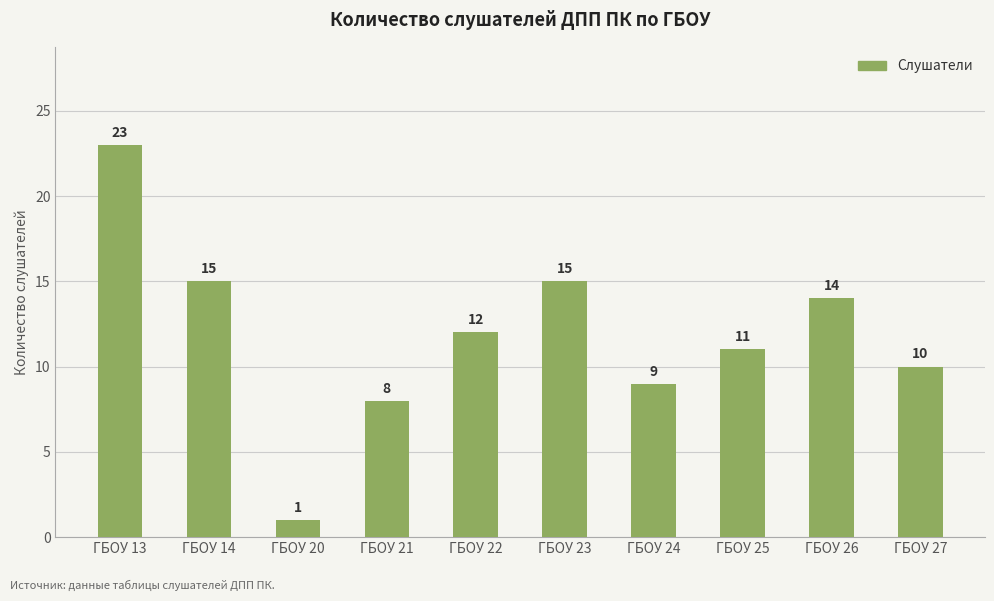

How many bars are there in total?

10